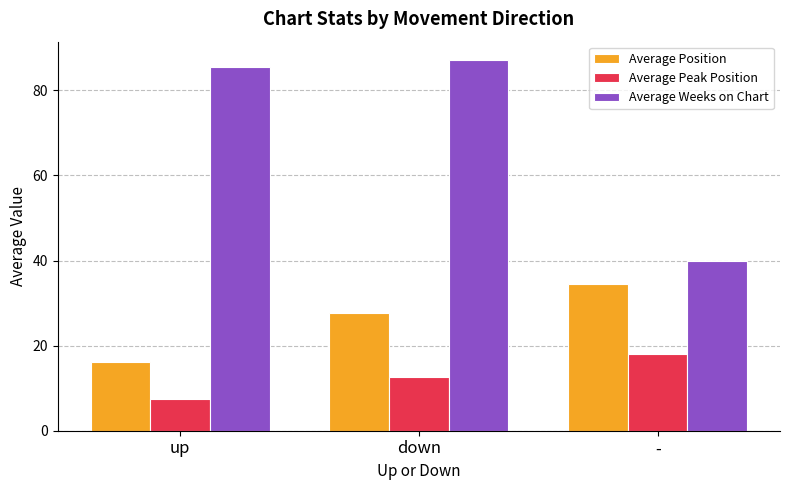

Is it true that Average Weeks on Chart equals 40.0 at -?

True